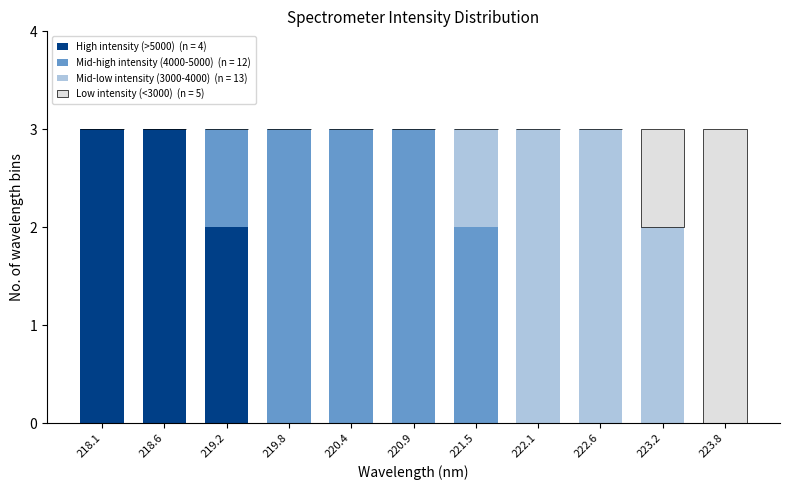

What is the total value across all series at 222.6?

3